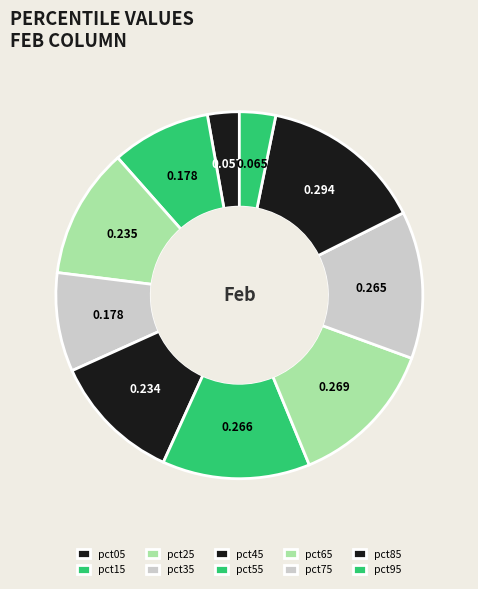

How many slices are in this pie chart?

10